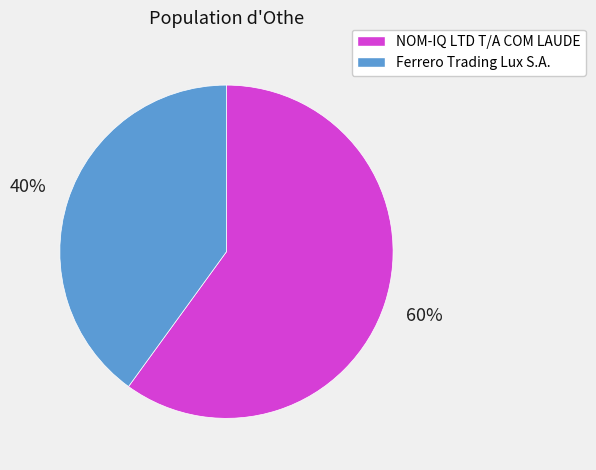

Between NOM-IQ LTD T/A COM LAUDE and Ferrero Trading Lux S.A., which is larger?

NOM-IQ LTD T/A COM LAUDE